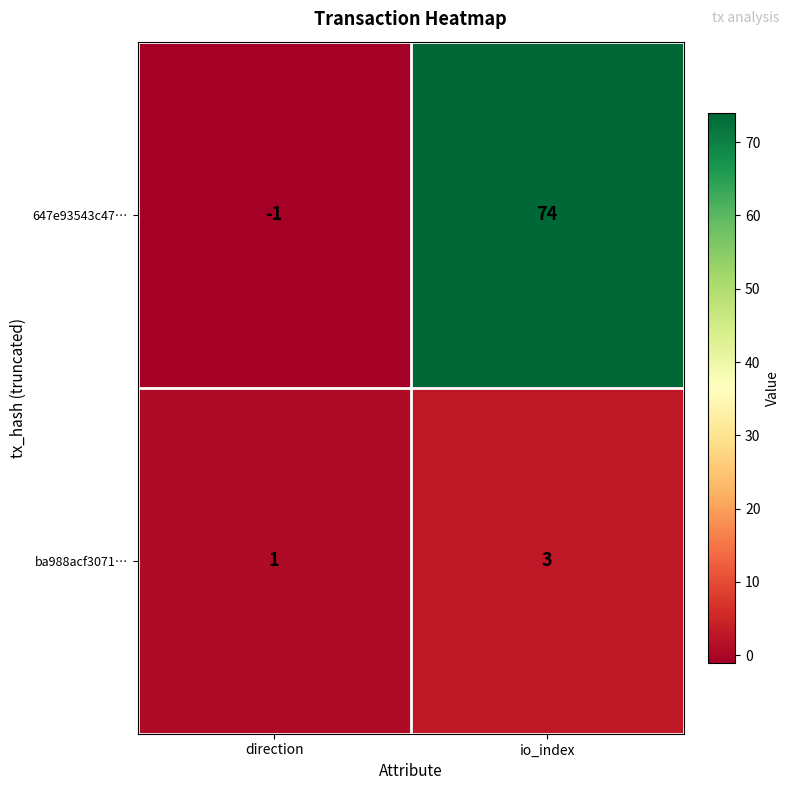

Which label corresponds to the largest value in the chart?

io_index